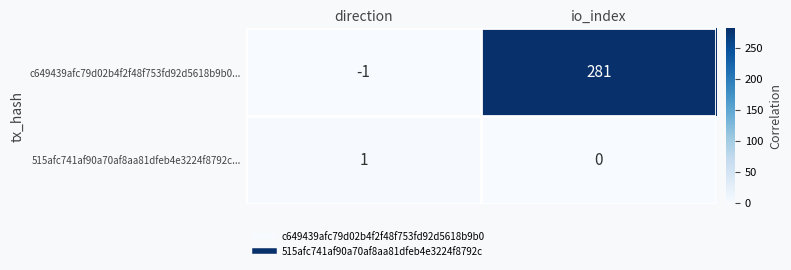

What is the total value across all series at io_index?

281